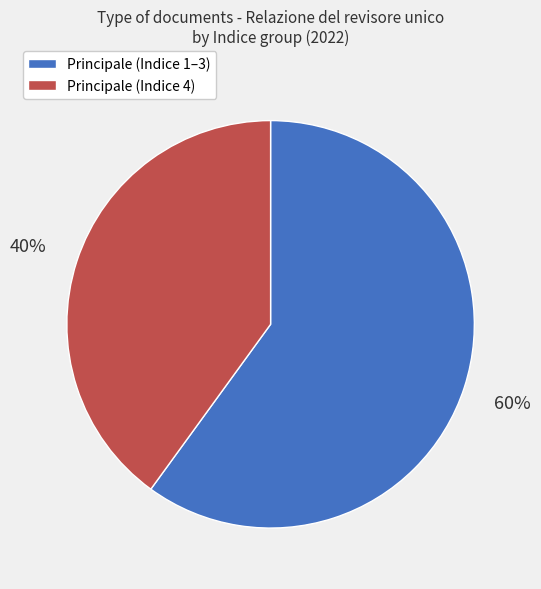

To the nearest percent, what is the difference between the largest and smallest slice percentages?

20%